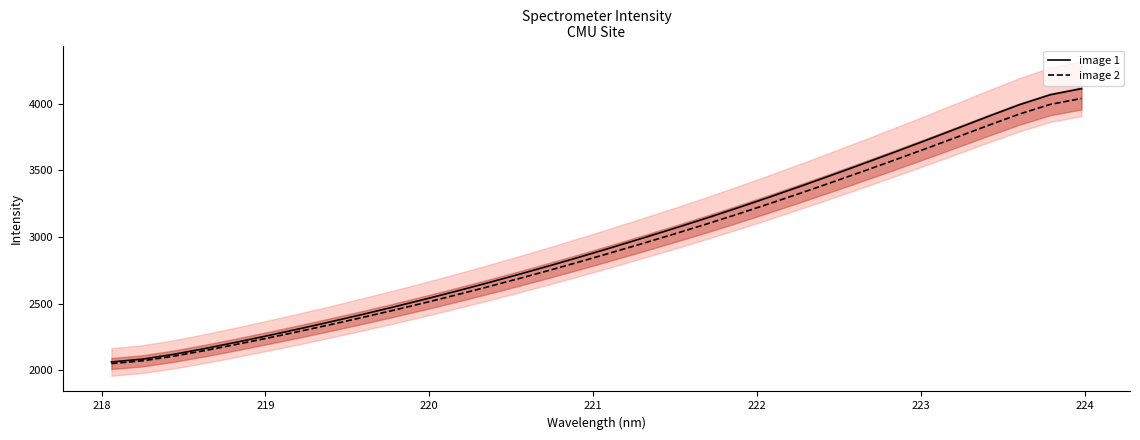

True or false: image 1 has more than 2 points higher than both neighbors.

False